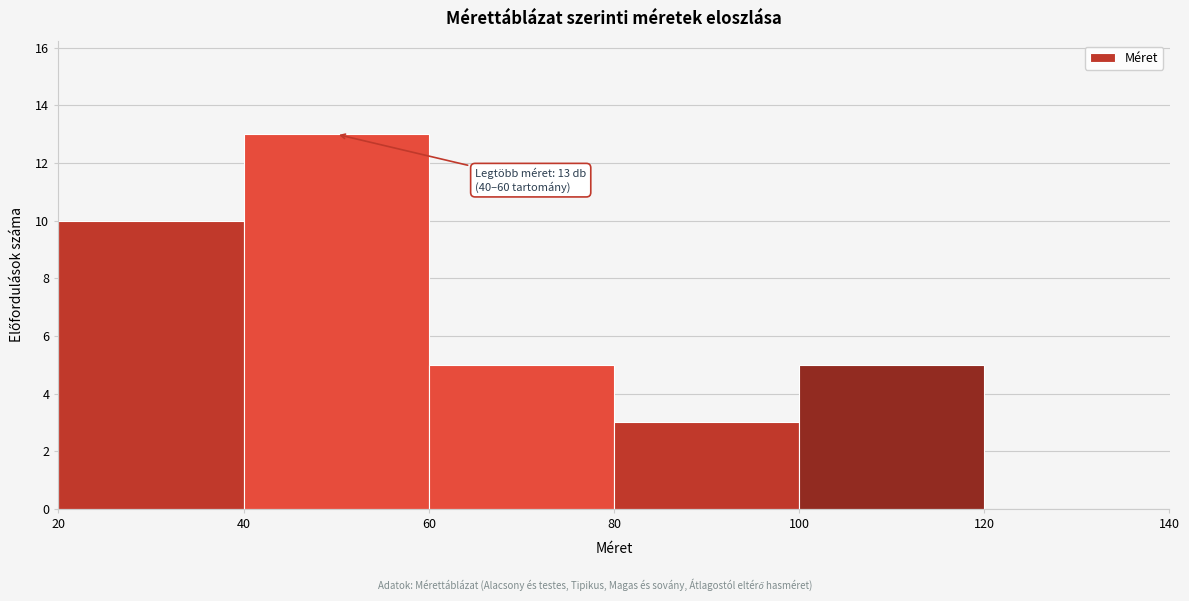

Over which range of the x-axis is the bar tallest?

40 to 60